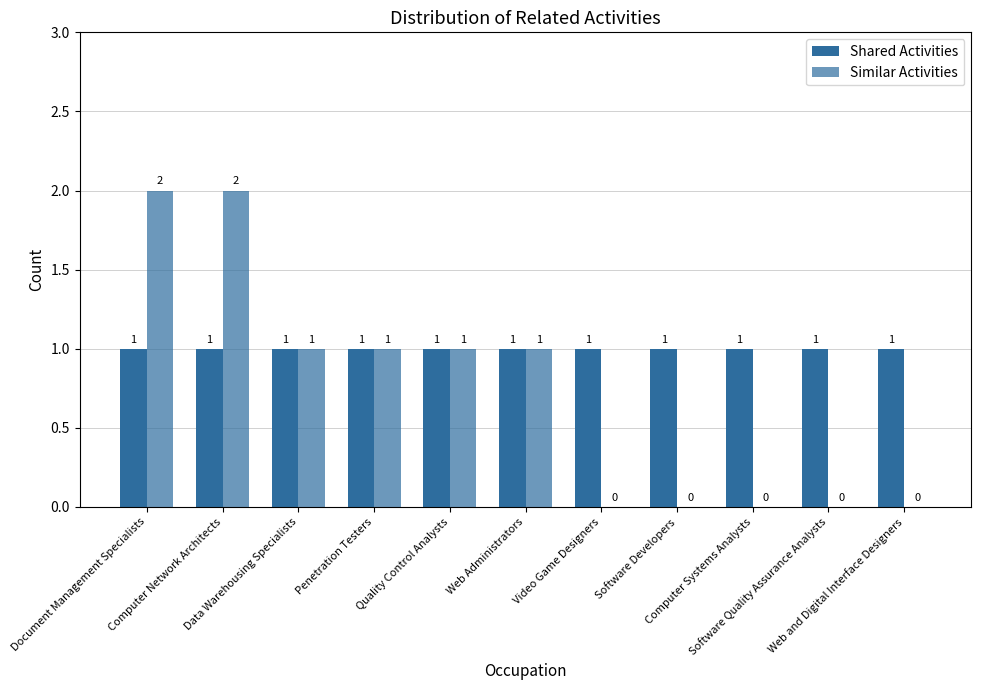

What is the average value of the Shared Activities series?

1